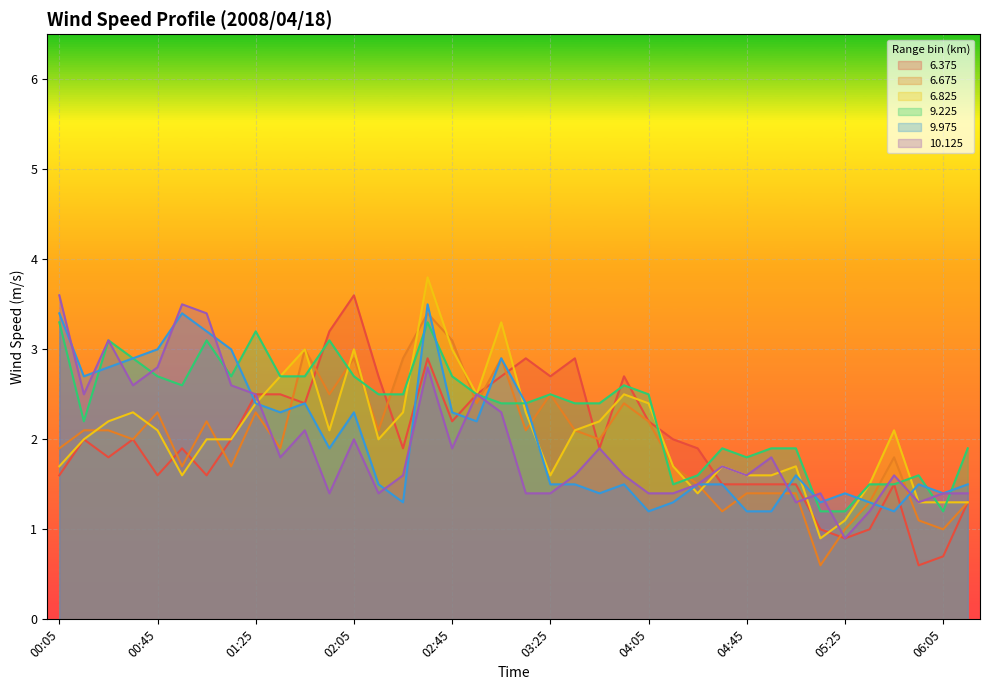

Where does the 6.675 series first go above 2?

00:15